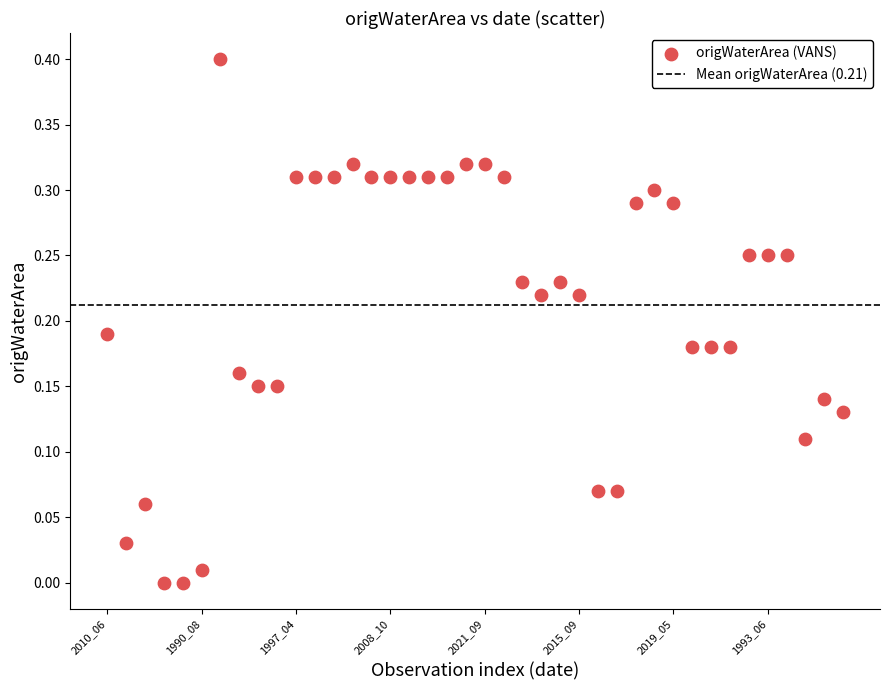

What is the range of Y values (max minus min)?

0.4